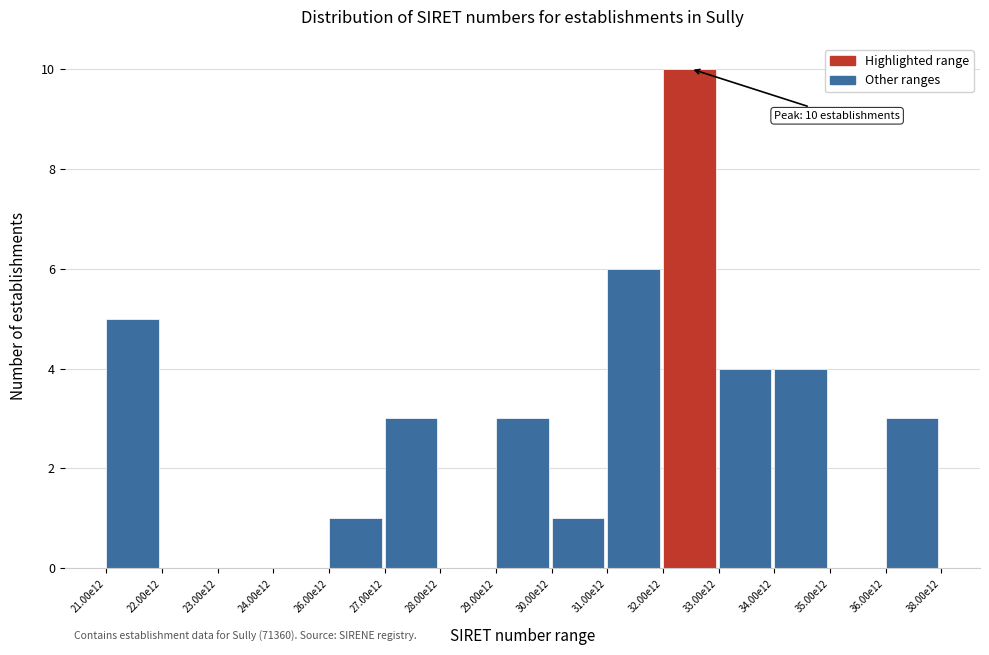

Reading left to right, extract all data points from this chart.

21.00e12=5	22.00e12=0	23.00e12=0	24.00e12=0	26.00e12=1	27.00e12=3	28.00e12=0	29.00e12=3	30.00e12=1	31.00e12=6	32.00e12=10	33.00e12=4	34.00e12=4	35.00e12=0	36.00e12=3